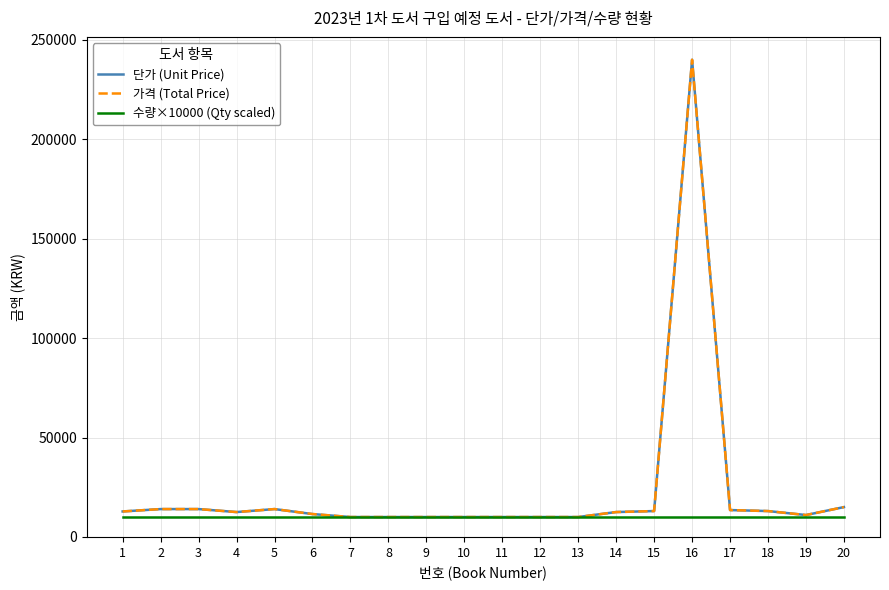

True or false: 가격 (Total Price) has a value of 12800 at 1.

True